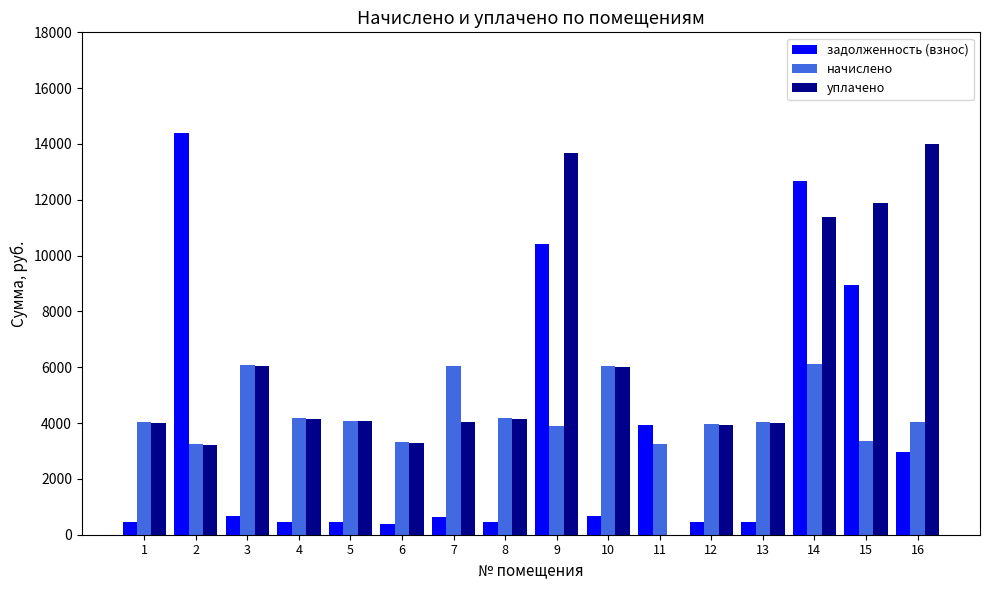

What is the sum of the начислено values at 12 and 13?

7985.8